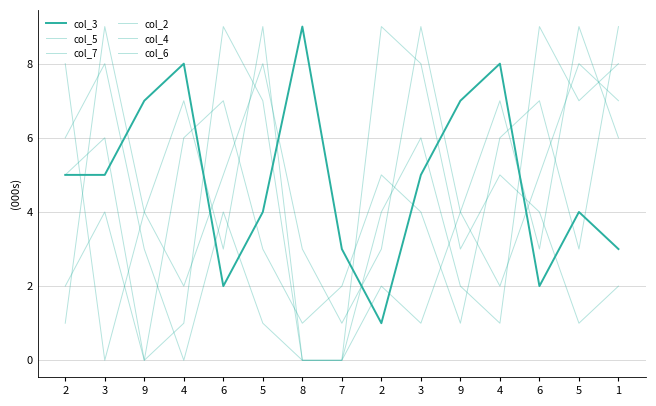

What is the label of the 3rd point from the right?

6